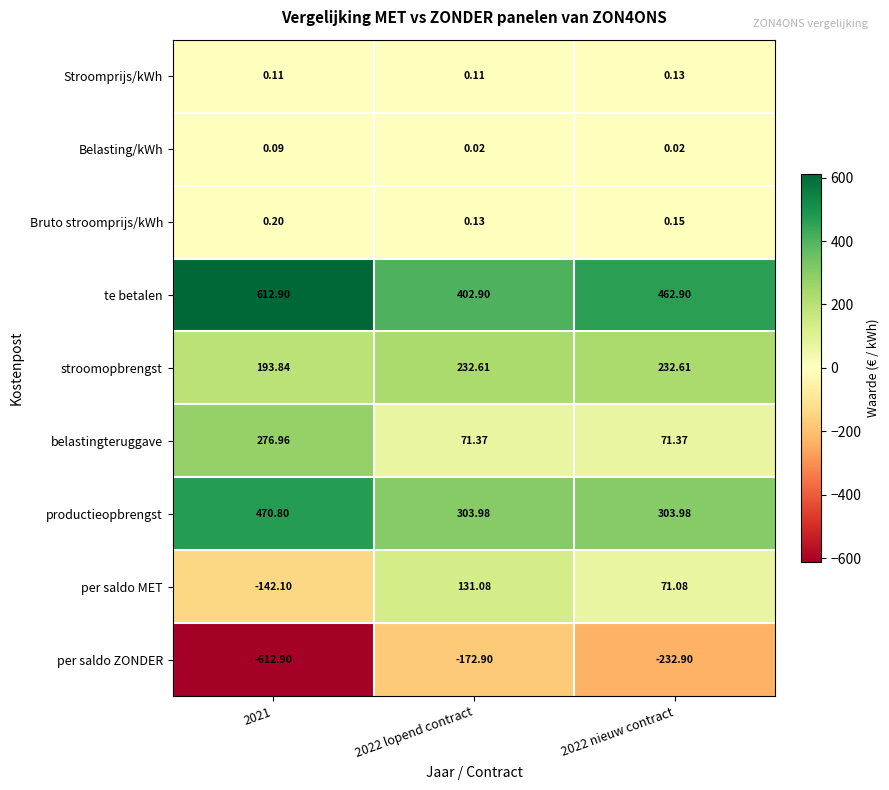

Is the value of per saldo ZONDER at 2022 nieuw contract greater than the value of per saldo MET at 2022 lopend contract?

No